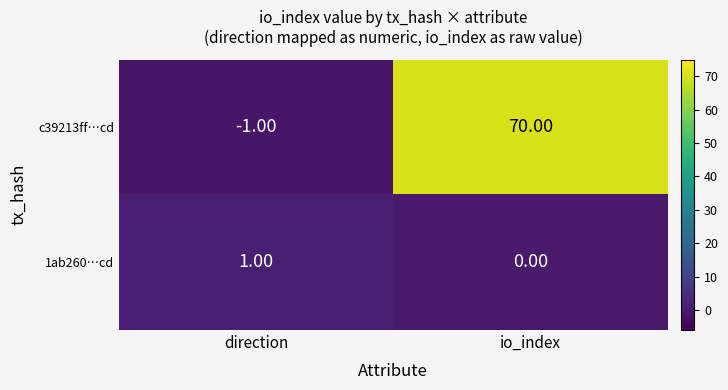

What is the sum of all c39213ff…cd values?

69